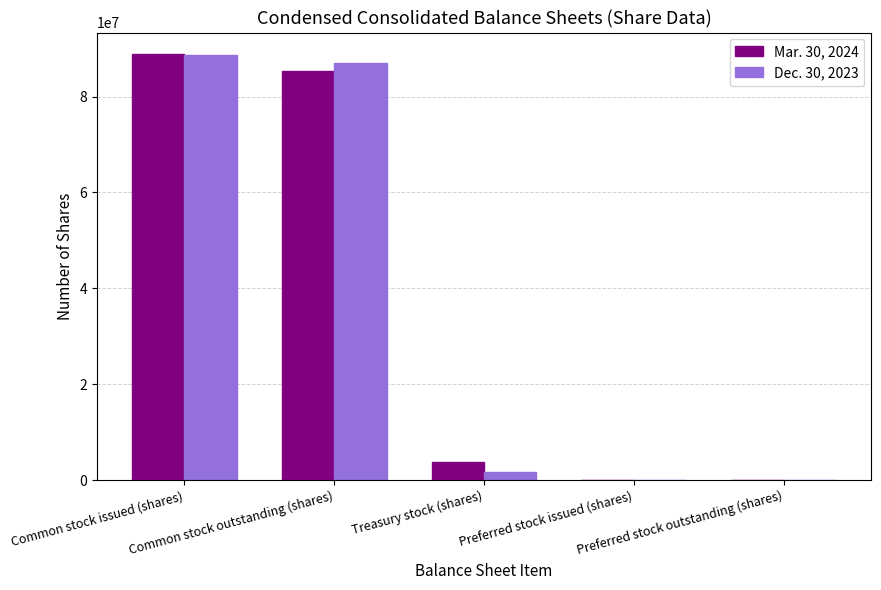

Reading right to left, extract all data points from this chart.

Mar. 30, 2024: 0	0	3675052	85231091	88906143
Dec. 30, 2023: 0	0	1676551	86916210	88592761